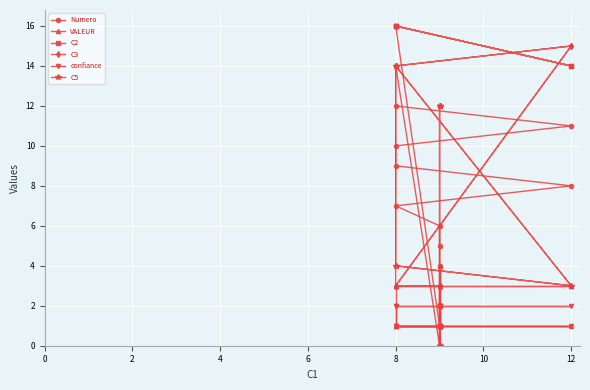

At how many categories does at least one series exceed 11?

10